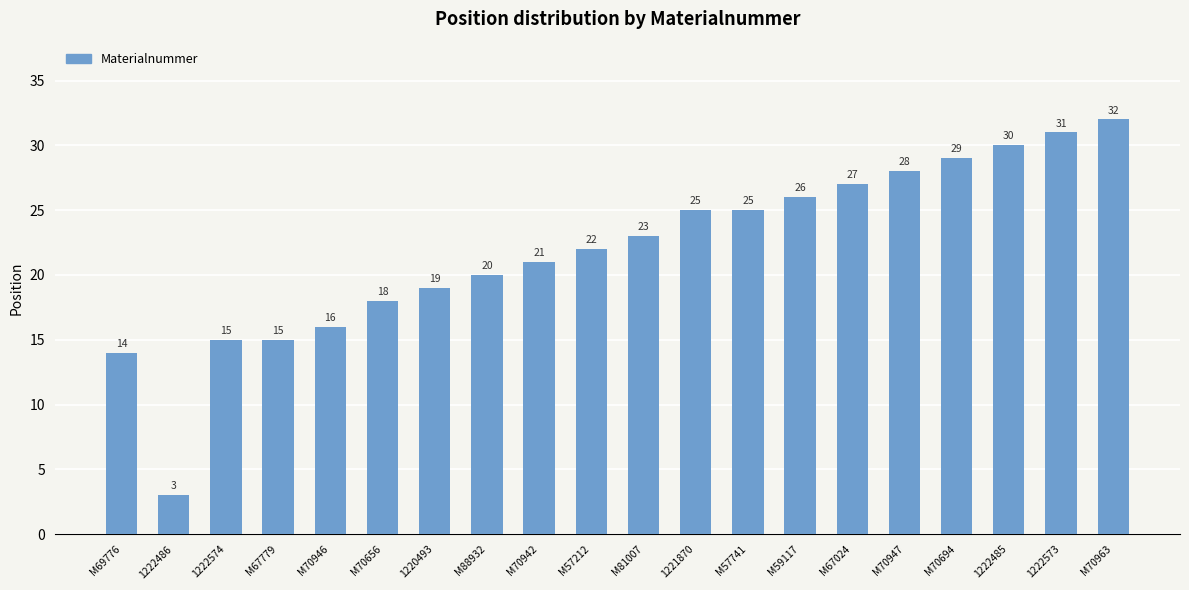

What is the sum of the values at 1222574 and M70947?

43